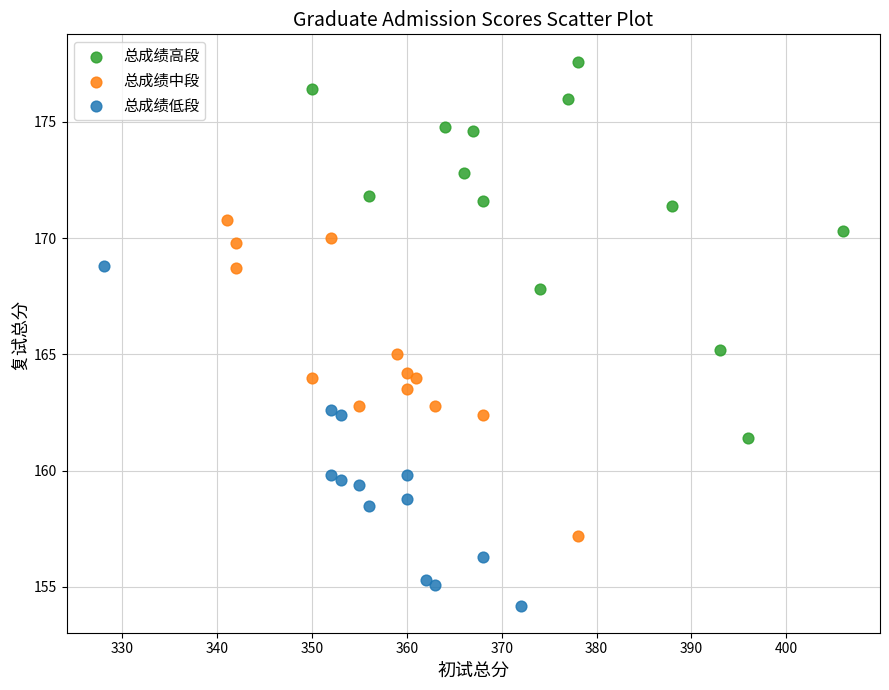

What are all the series names shown in the legend?

总成绩高段, 总成绩中段, 总成绩低段